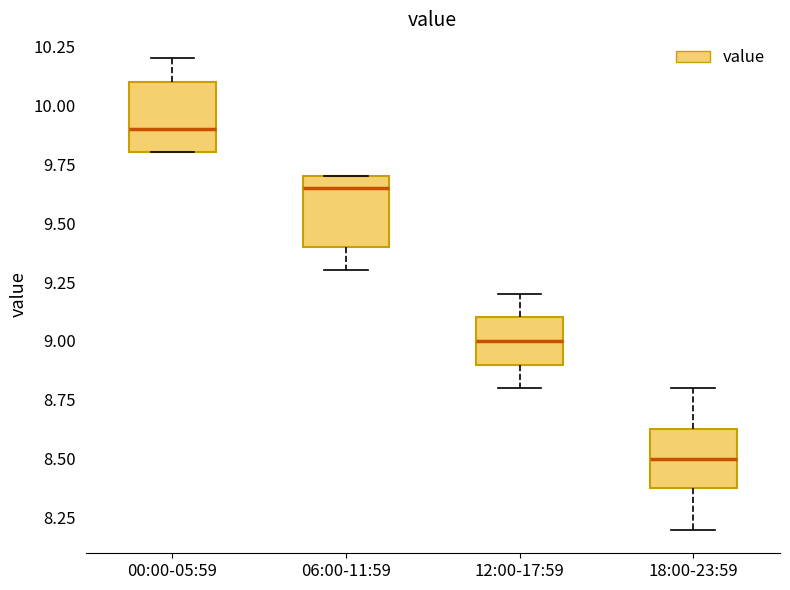

Where does the lower whisker of the box for 06:00-11:59 end on the y-axis? The values are not printed on the chart, so give them approximately, as read against the axis.

9.30